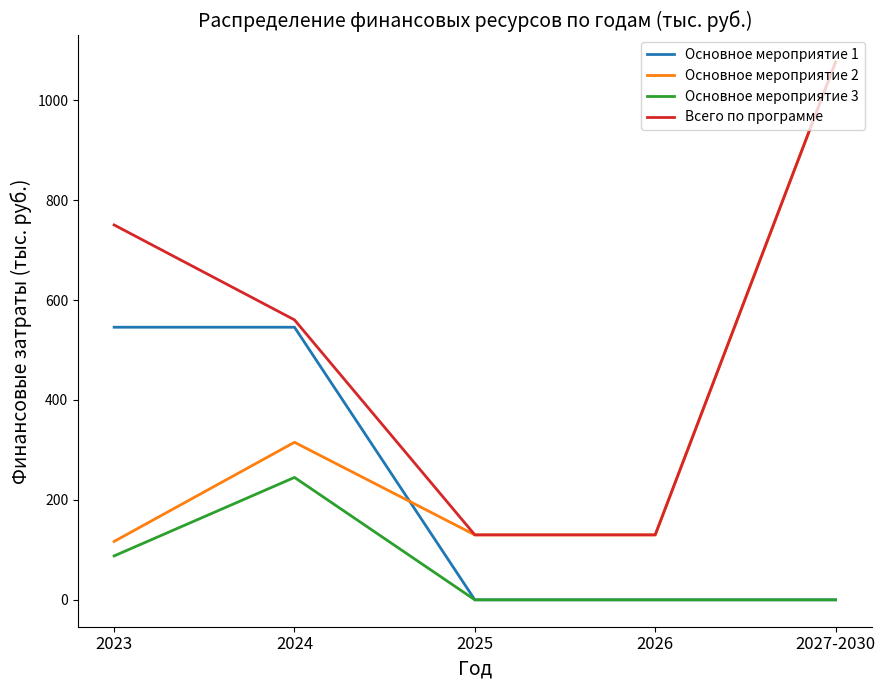

The Основное мероприятие 1 series shows 190.2 at 2026. True or false?

False